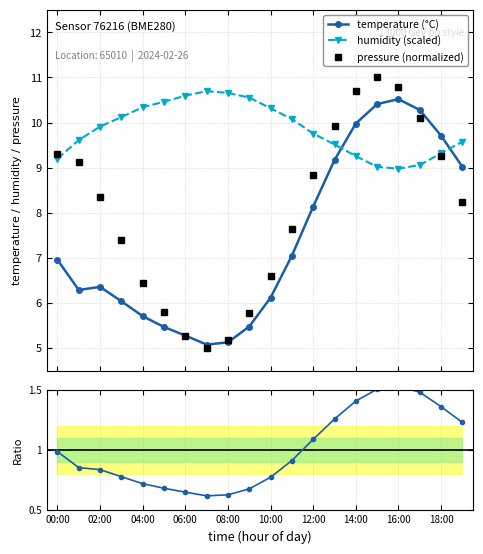

True or false: temperature (°C) has more than 0 points higher than both neighbors.

True